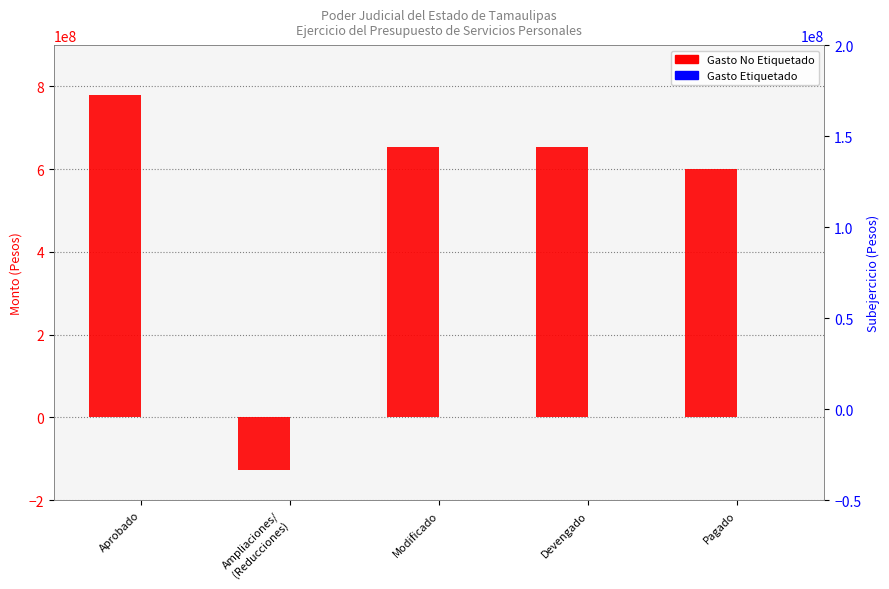

The value of Gasto No Etiquetado at Pagado is 1013536998.7. True or false?

False